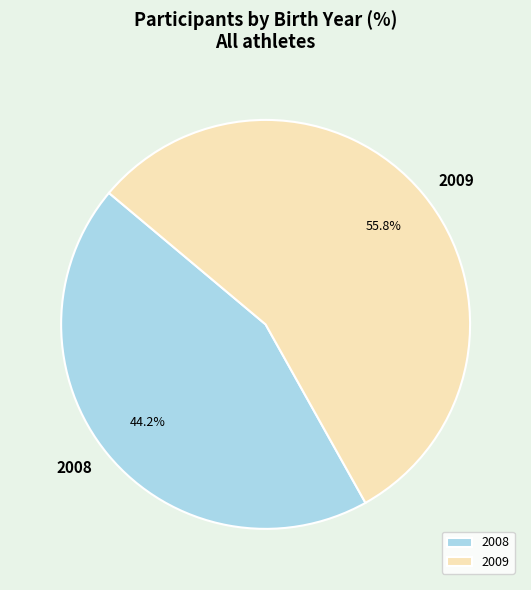

How many segments does this pie chart have?

2